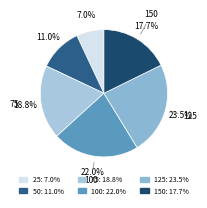

What is the smallest slice in the pie chart?

25